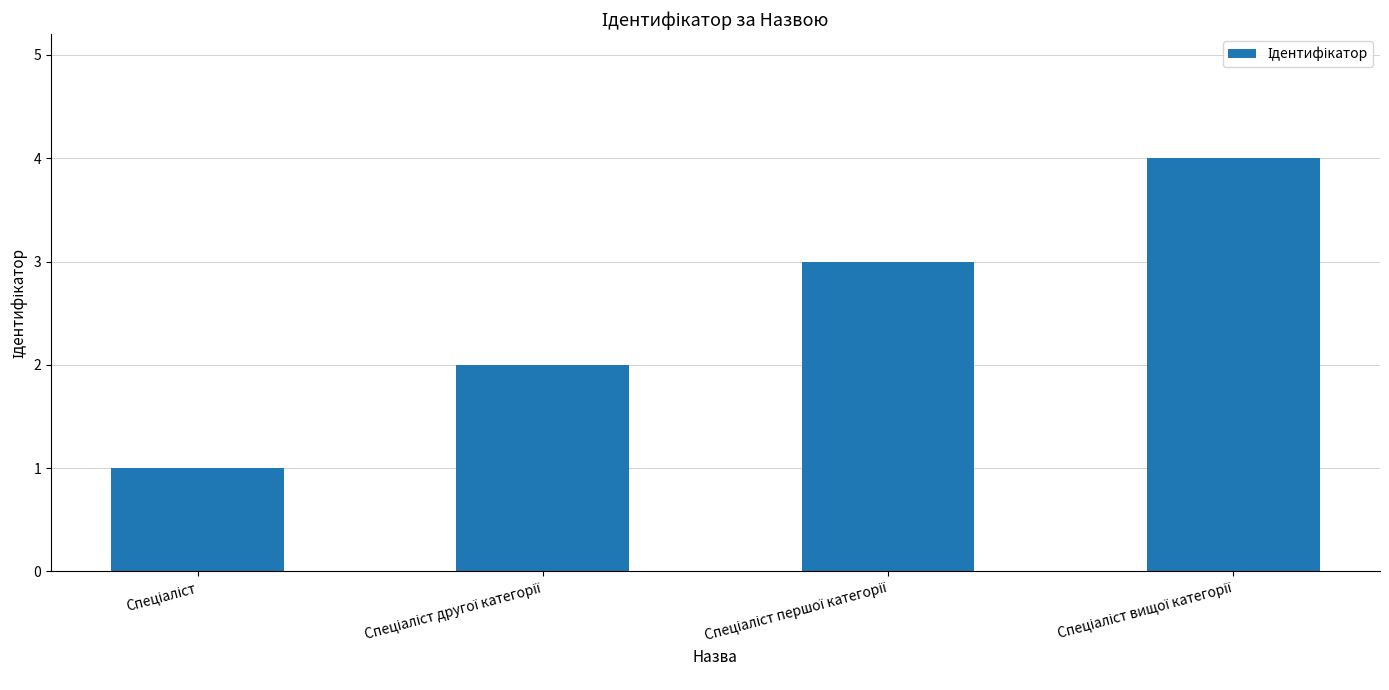

What is the sum of all values?

10